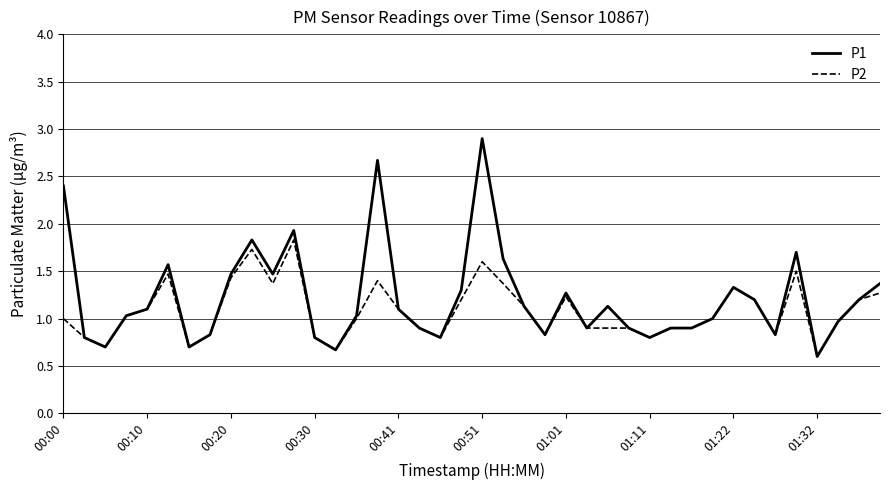

Count the number of data series in this chart.

2